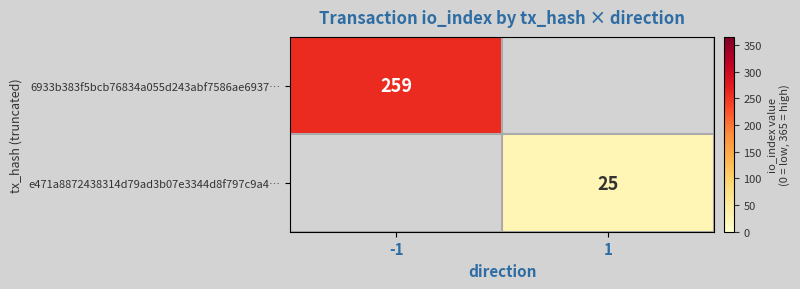

Which label corresponds to the largest value in the chart?

-1